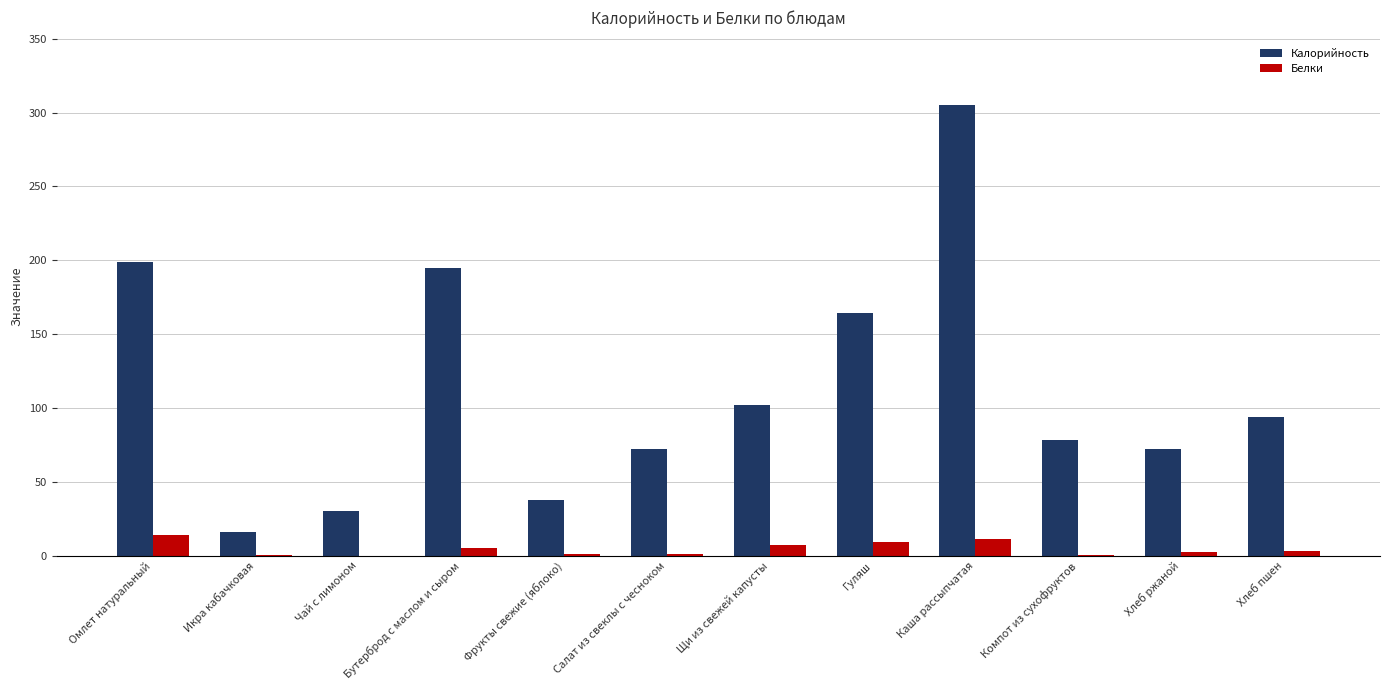

What is the highest value of the Калорийность series?

305.0